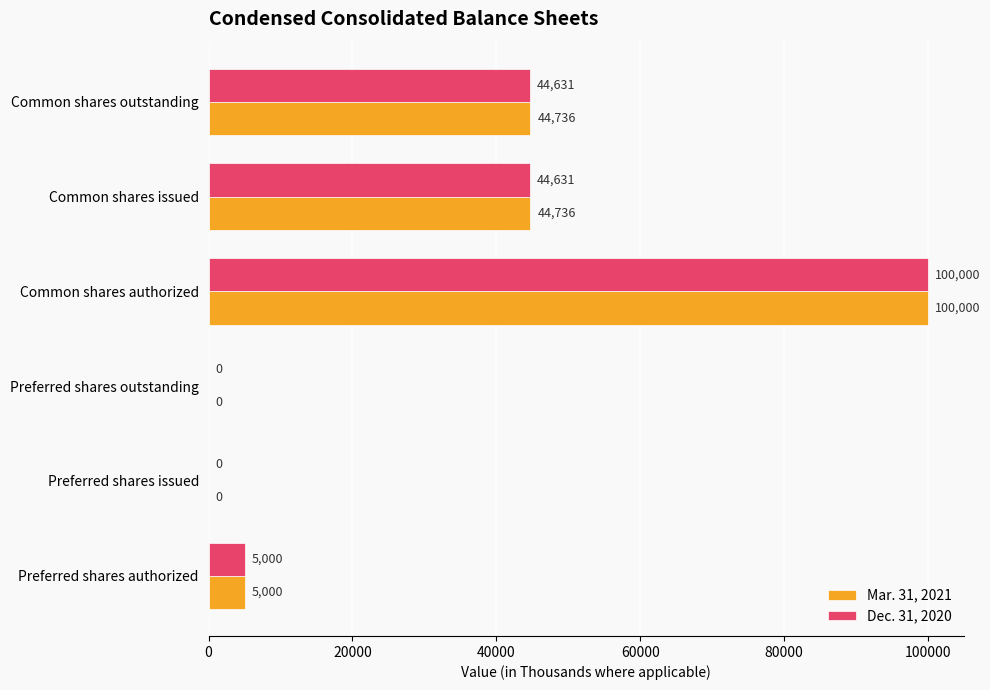

Between Common shares authorized and Common shares issued, which series saw the biggest shift?

Dec. 31, 2020